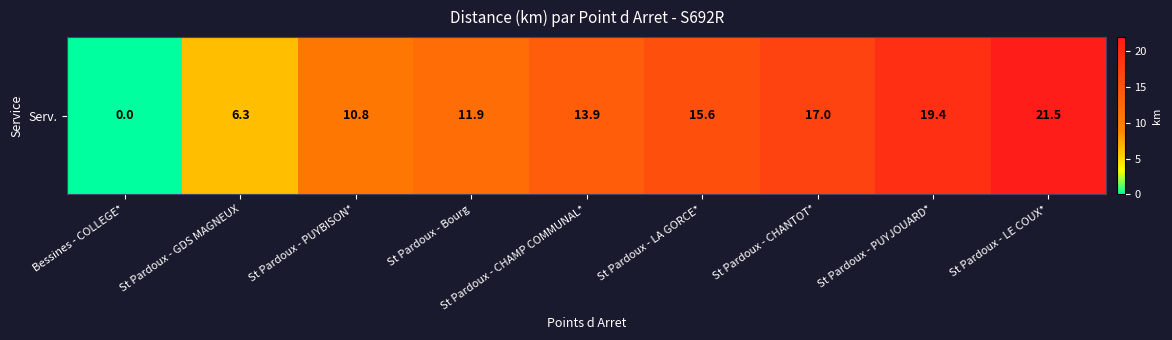

What is the difference between the values at St Pardoux - PUYJOUARD* and St Pardoux - GDS MAGNEUX?

13.1